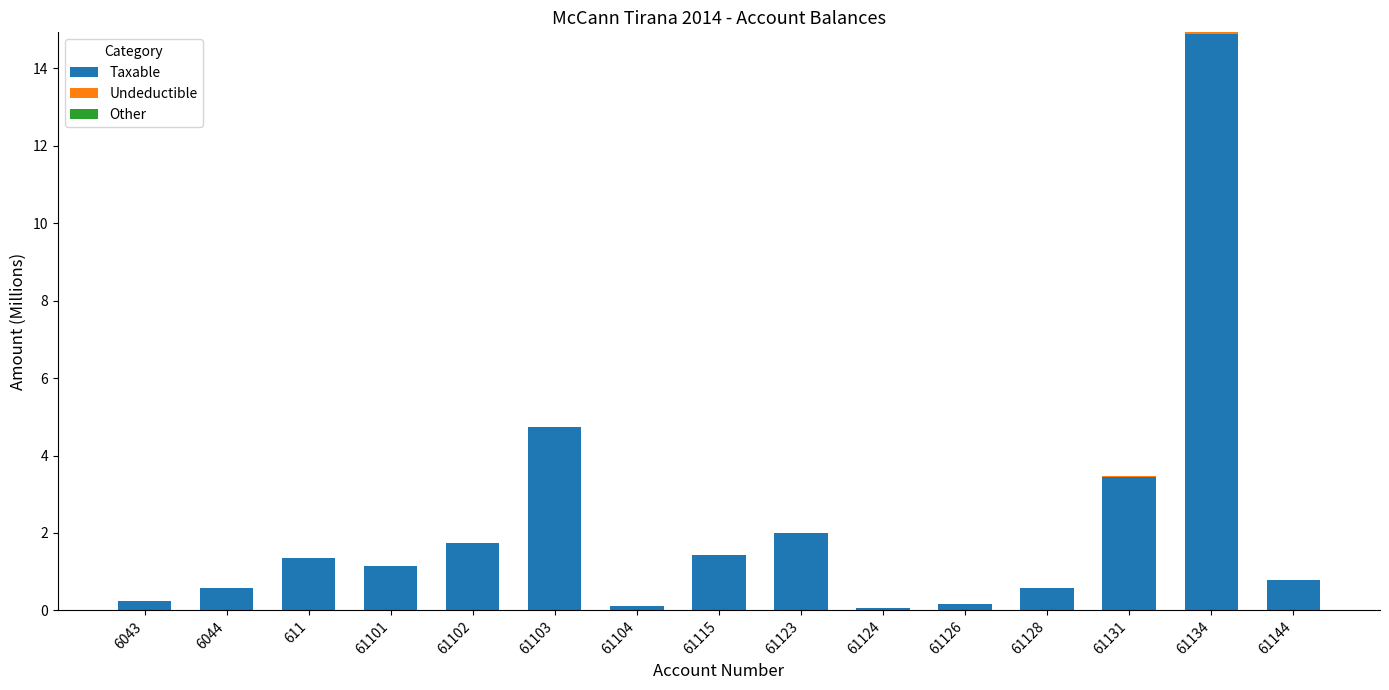

The Taxable series shows 0.3 at 61144. True or false?

False